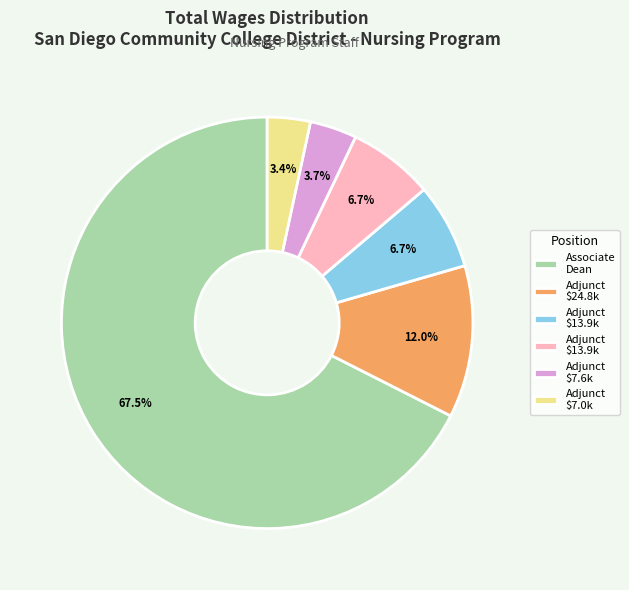

Does any single category account for the majority?

Yes